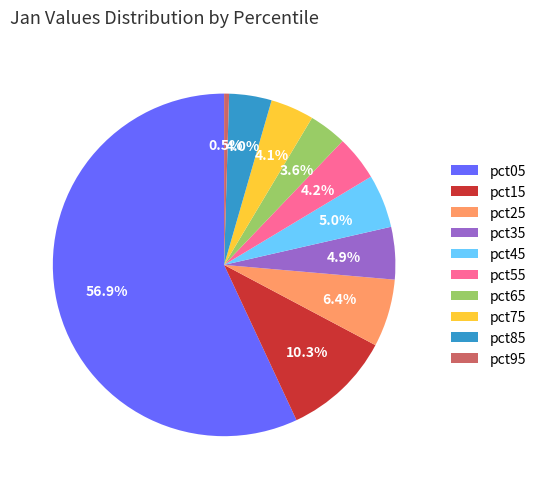

What is the smallest slice in the pie chart?

pct95